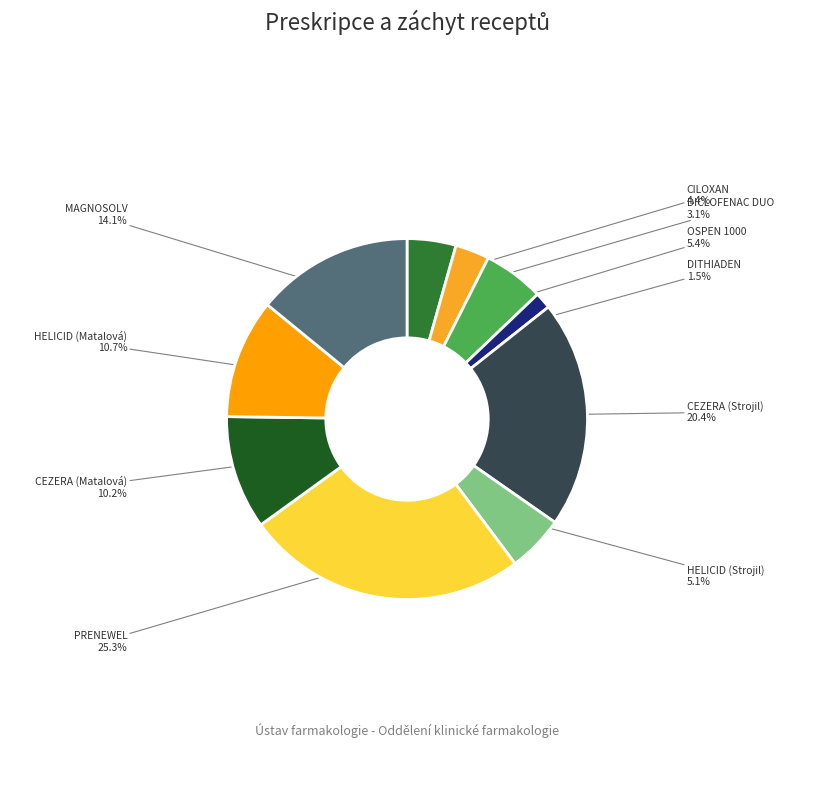

Which has a higher value, PRENEWEL or CEZERA (Matalová)?

PRENEWEL